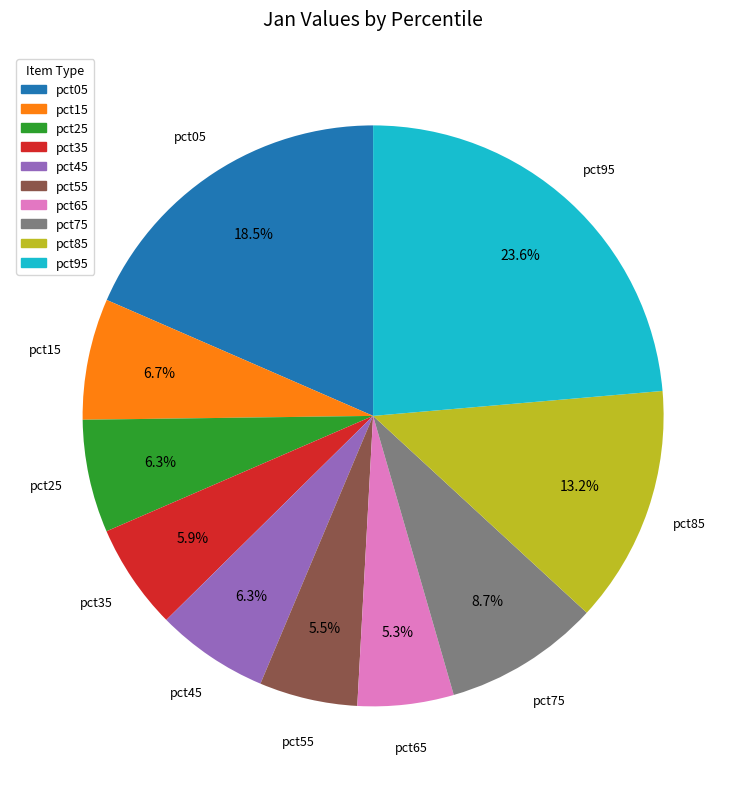

How many segments does this pie chart have?

10